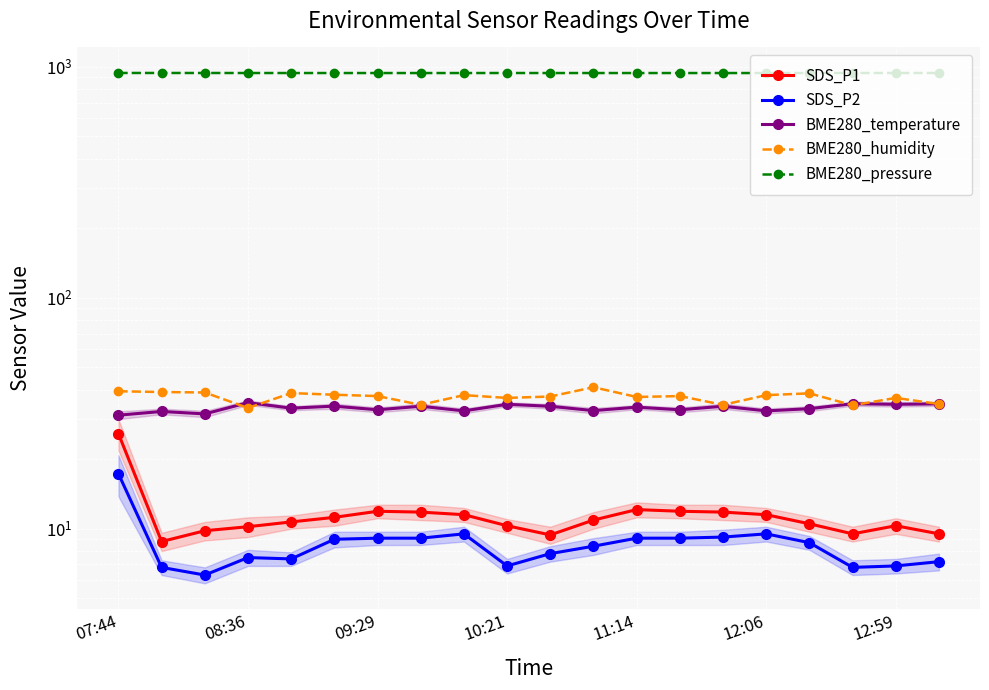

True or false: SDS_P1 and BME280_pressure intersect in this chart.

False